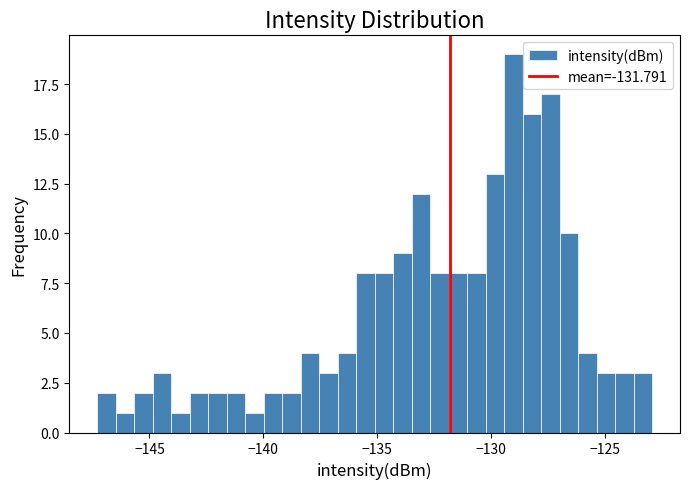

Read against the x-axis, roughly where is the centre of the tallest bar?

-129.0